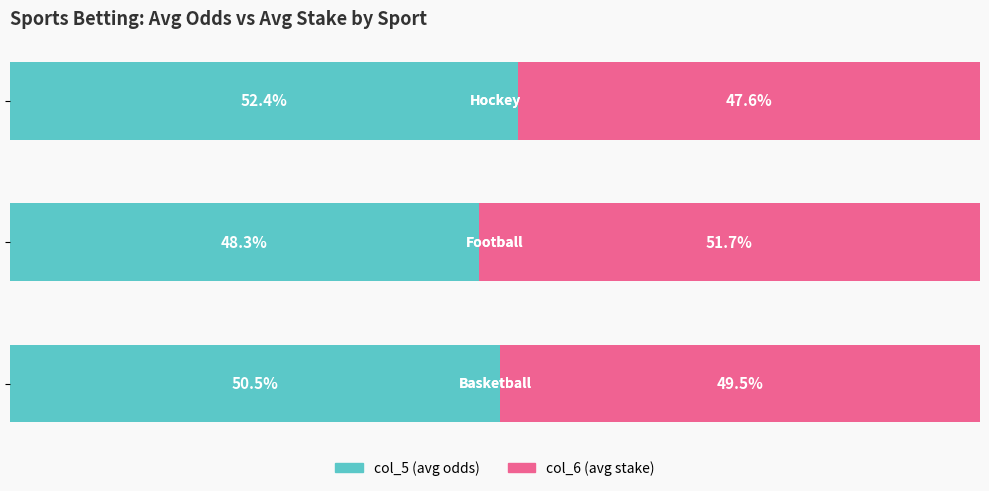

What are all the series names shown in the legend?

col_5 (avg odds), col_6 (avg stake)